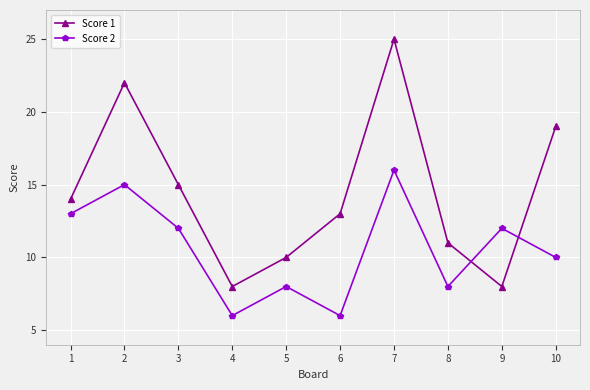

At which category does Score 1 reach its first local valley?

4